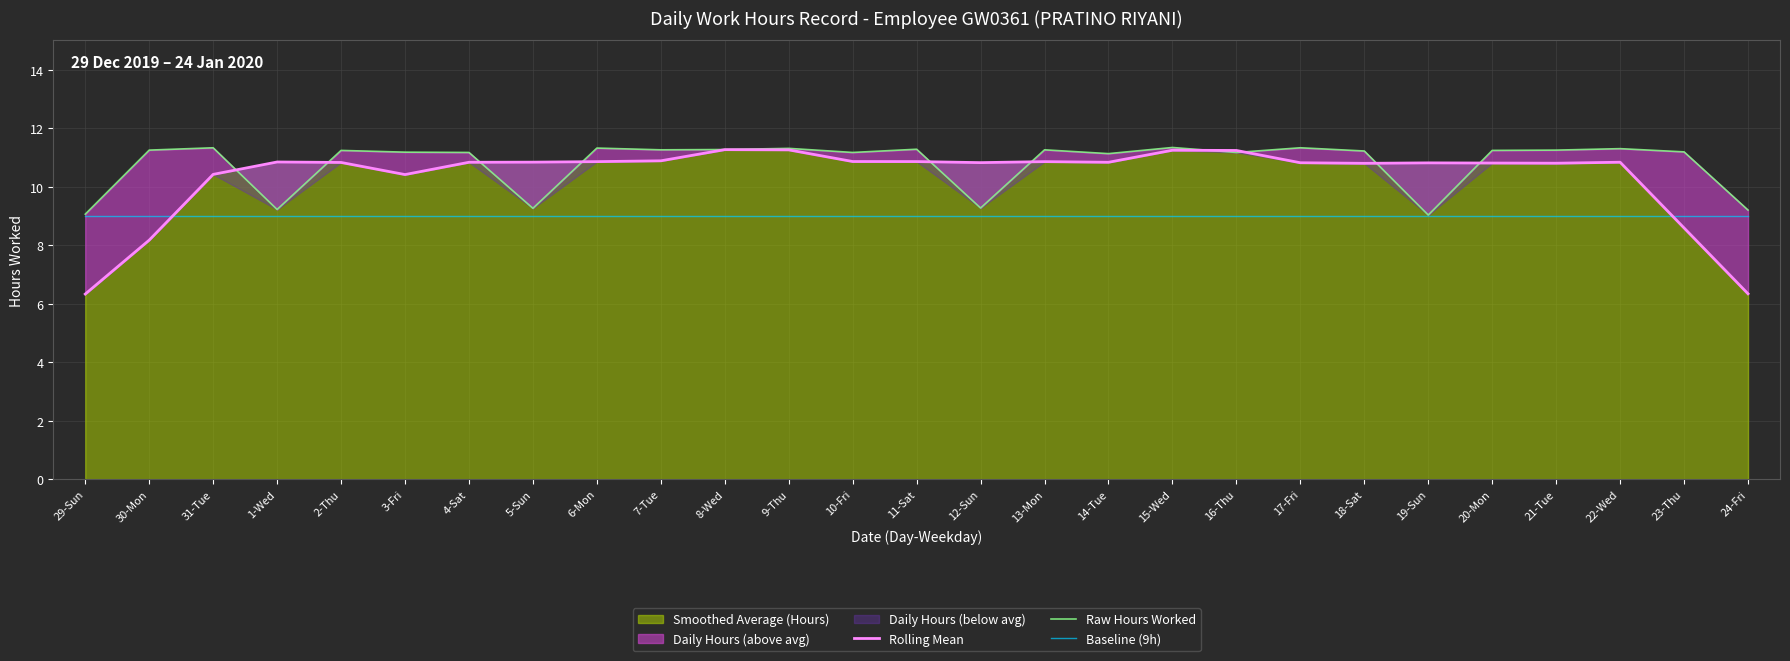

What is the lowest value of the Rolling Mean series?

6.3